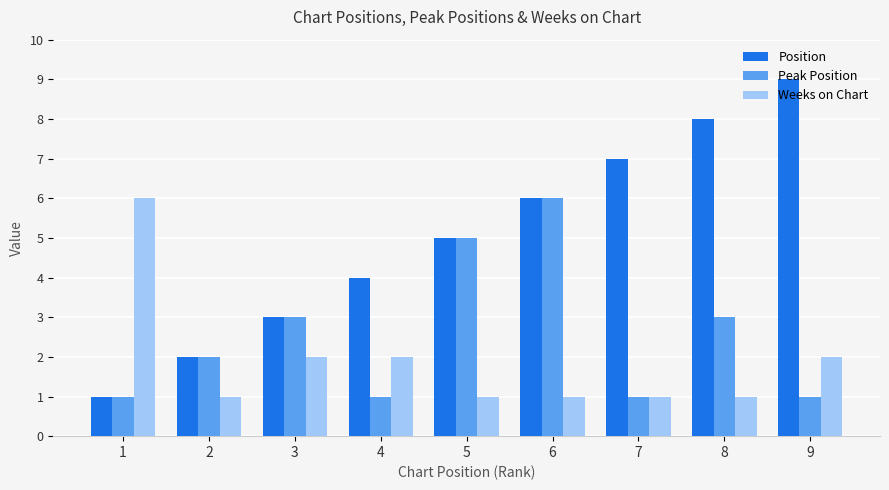

How many Weeks on Chart values are between 1 and 2?

8